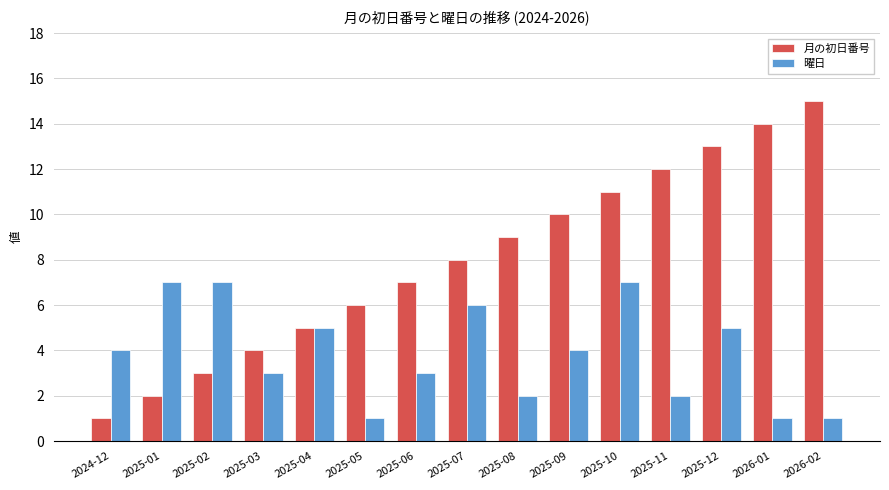

Which category has the highest value across all series?

2026-02